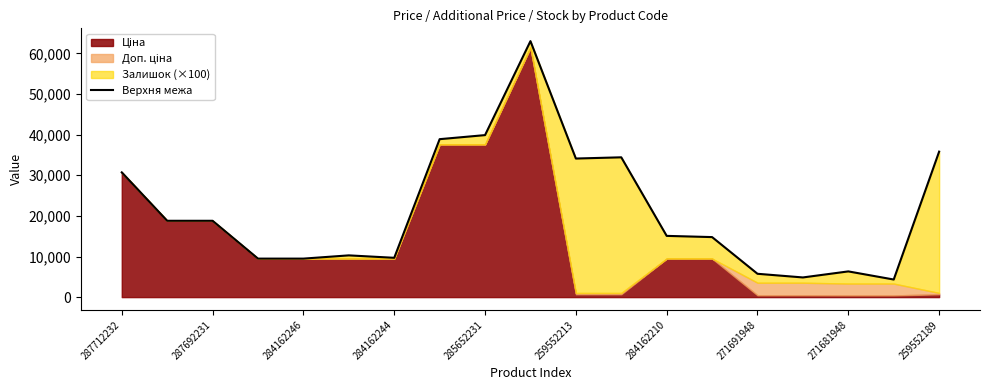

Where is the data nearest to the value 33683?

259552213